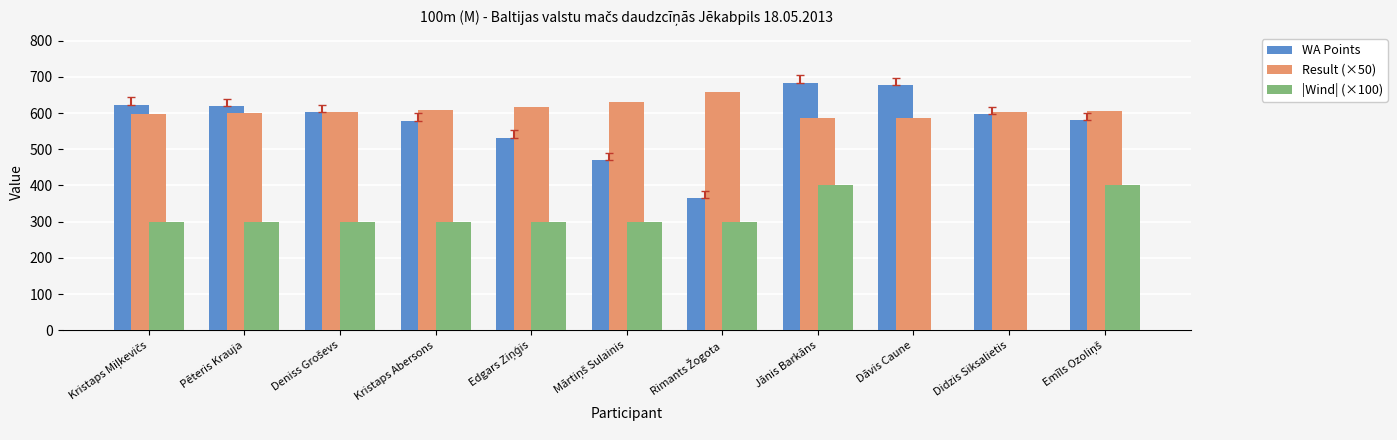

What is the maximum value for |Wind| (×100)?

400.0